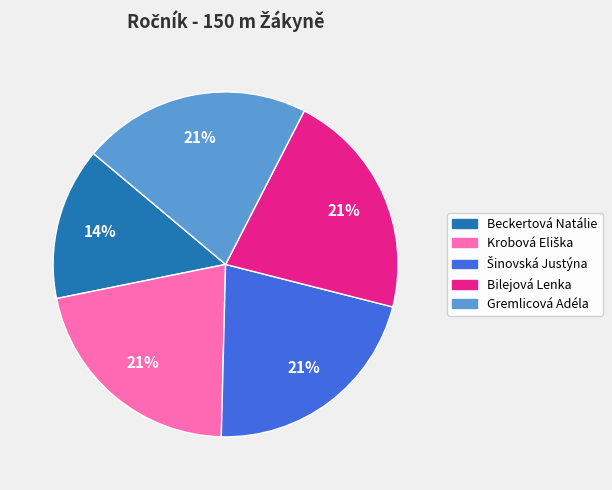

The Beckertová Natálie slice represents 14% of the pie. True or false?

True